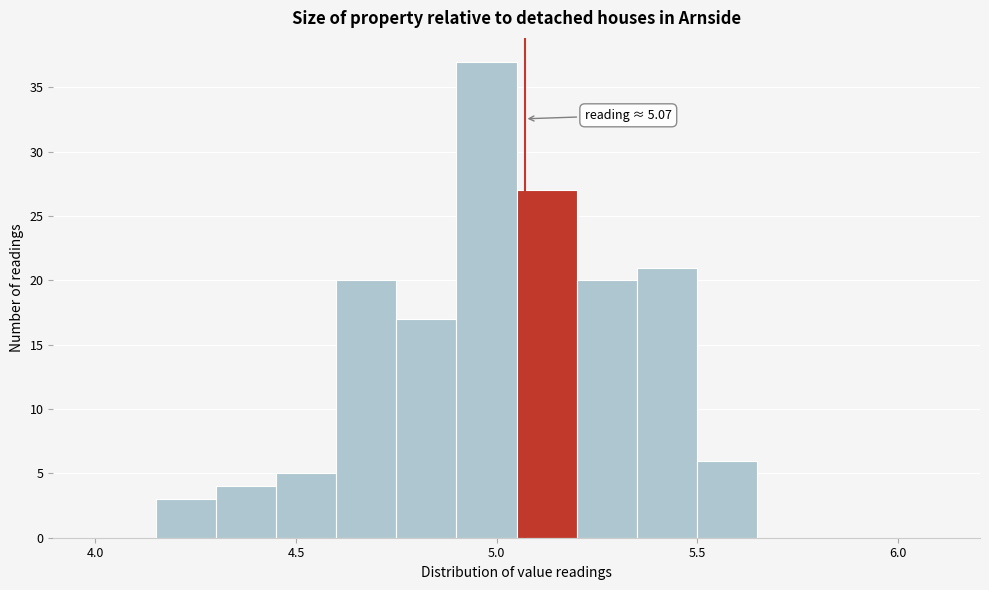

Read against the x-axis, roughly where is the centre of the tallest bar?

5.00